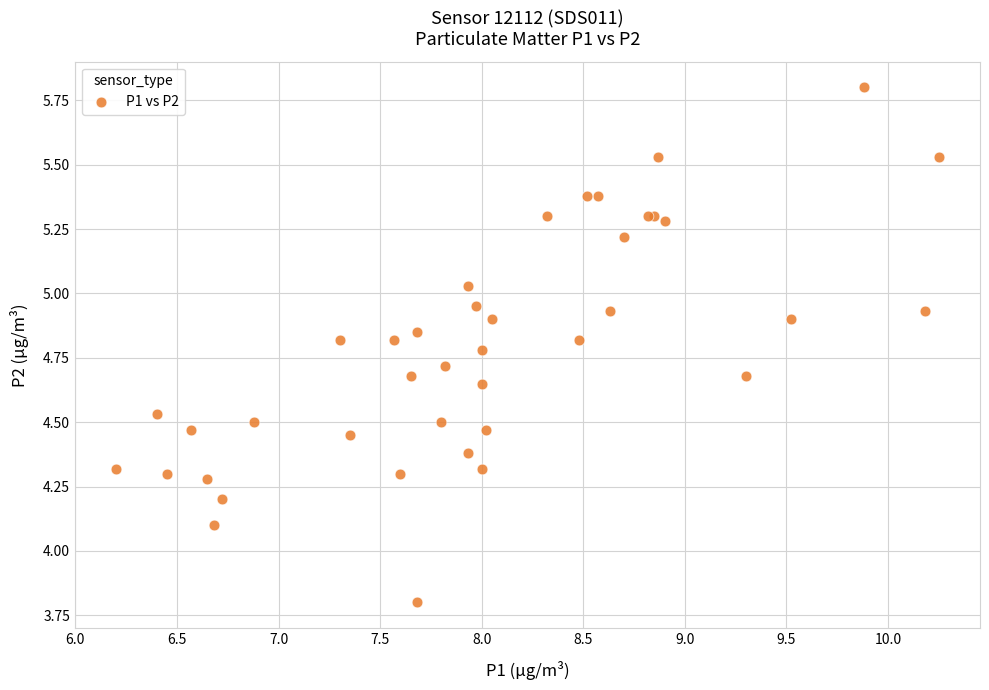

What Y value in the scatter plot is closest to 4?

4.1